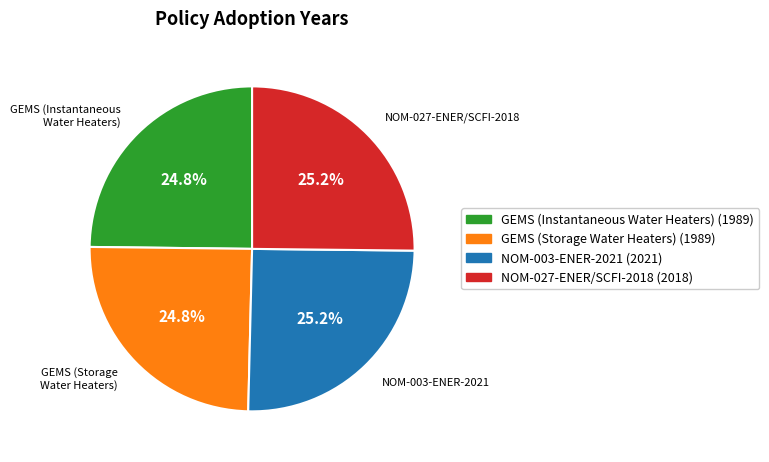

What portion of the pie excludes GEMS (Instantaneous Water Heaters) (1989)?

75.2%